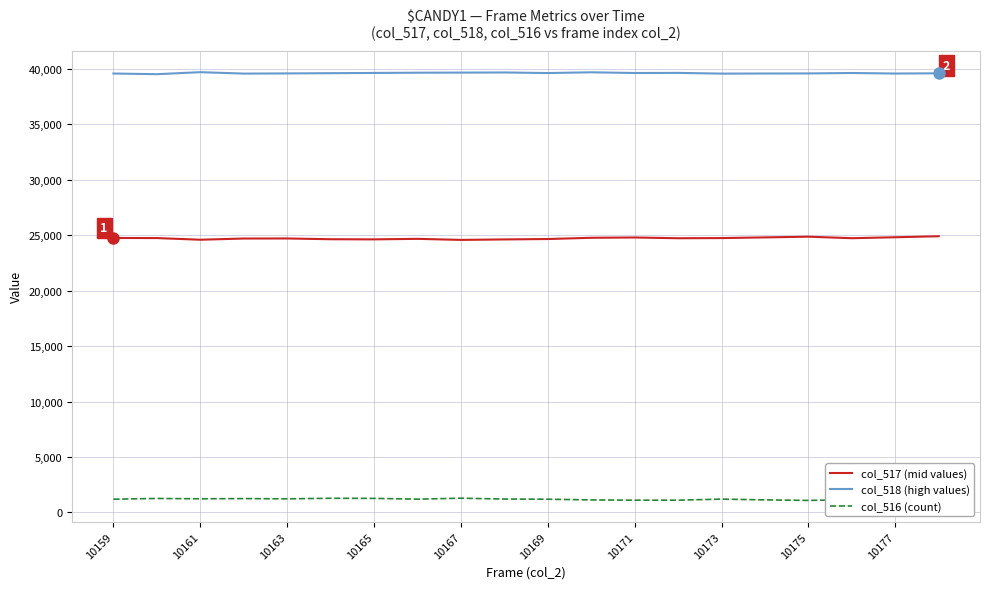

List the series in order of their overall mean, highest first.

col_518 (high values), col_517 (mid values), col_516 (count)